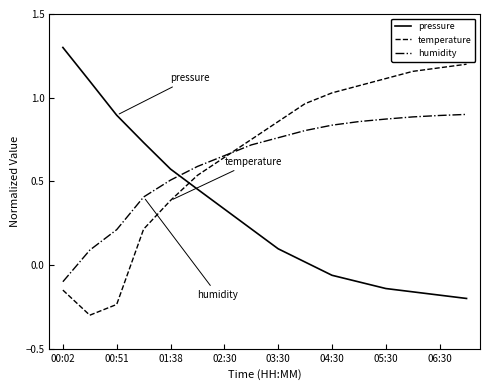

How many lines are shown in the chart?

3